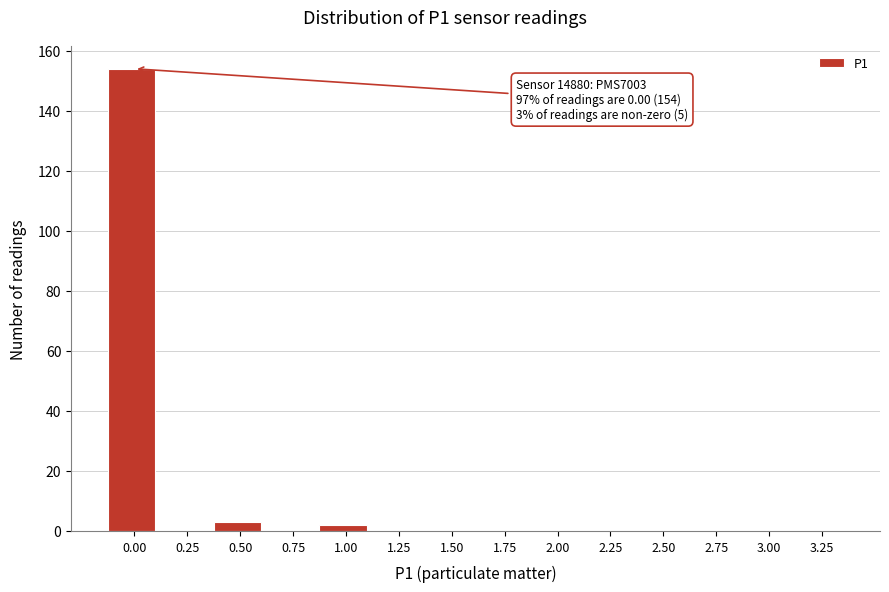

Reading left to right, transcribe all the data shown in this chart.

0.00=154	0.25=0	0.50=3	0.75=0	1.00=2	1.25=0	1.50=0	1.75=0	2.00=0	2.25=0	2.50=0	2.75=0	3.00=0	3.25=0